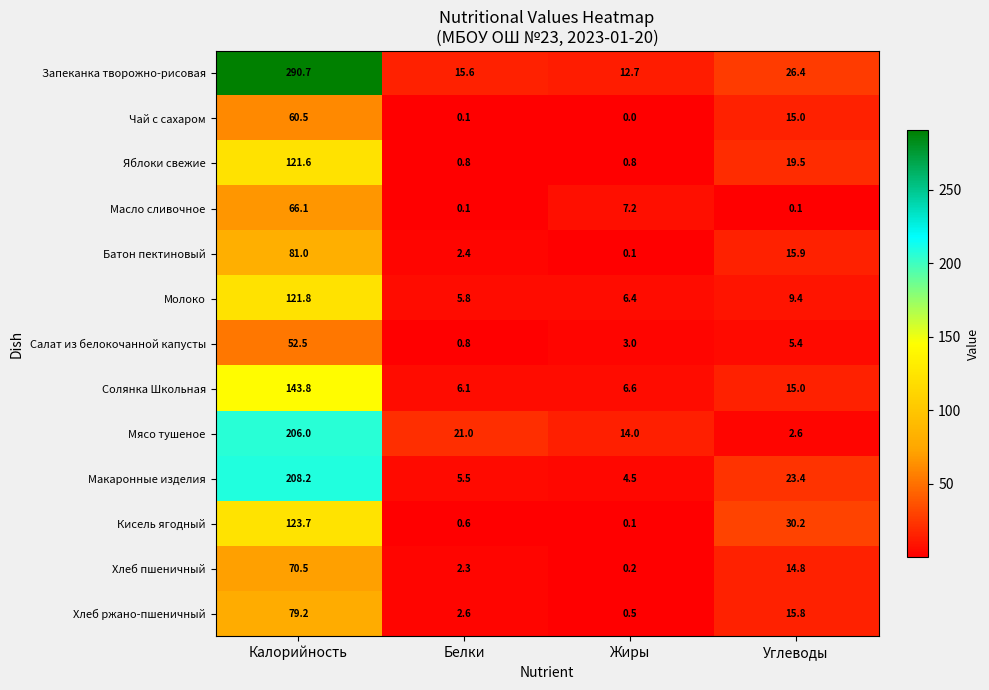

What is the sum of all Мясо тушеное values?

243.6